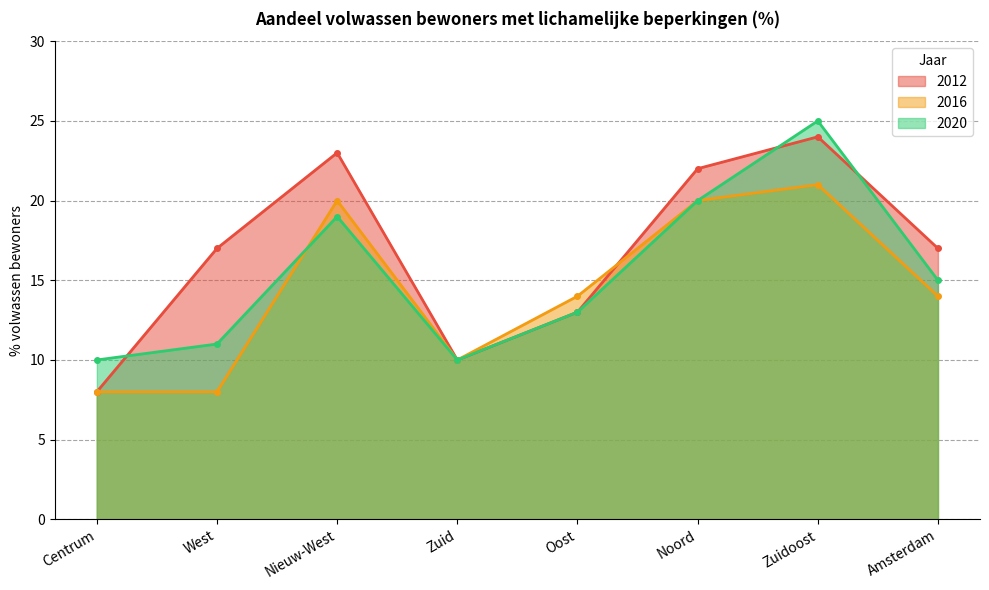

What is the label of the 8th point from the left?

Amsterdam